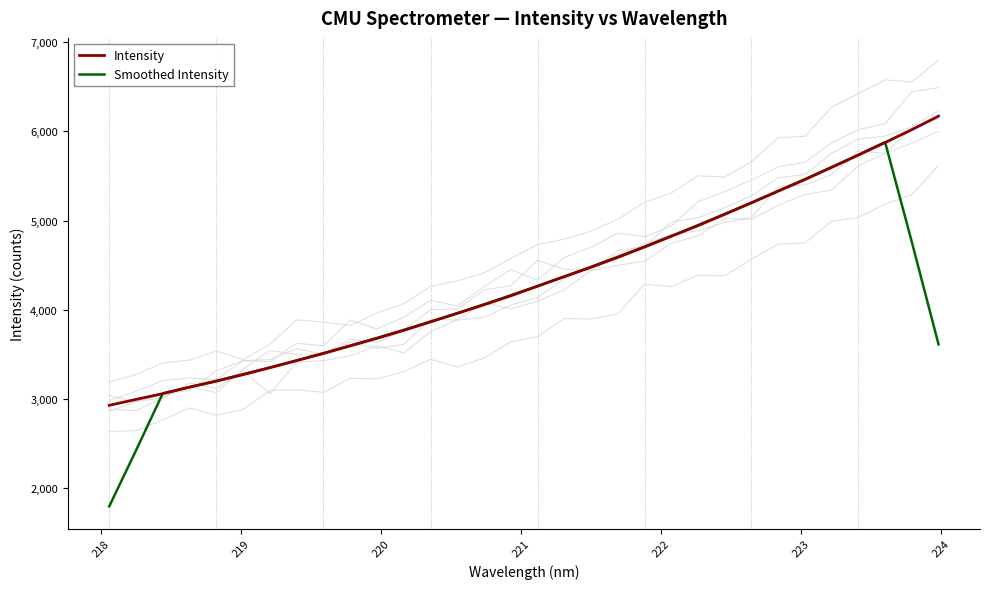

Is the value of Smoothed Intensity at 30 greater than the value of Intensity at 10?

Yes